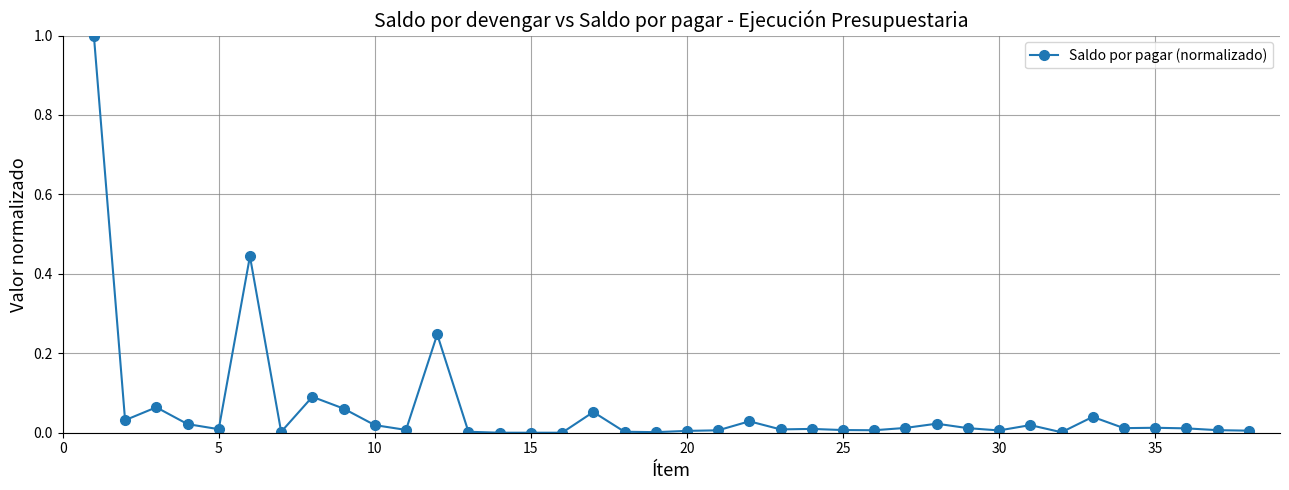

What is the maximum value shown in the chart?

1.0